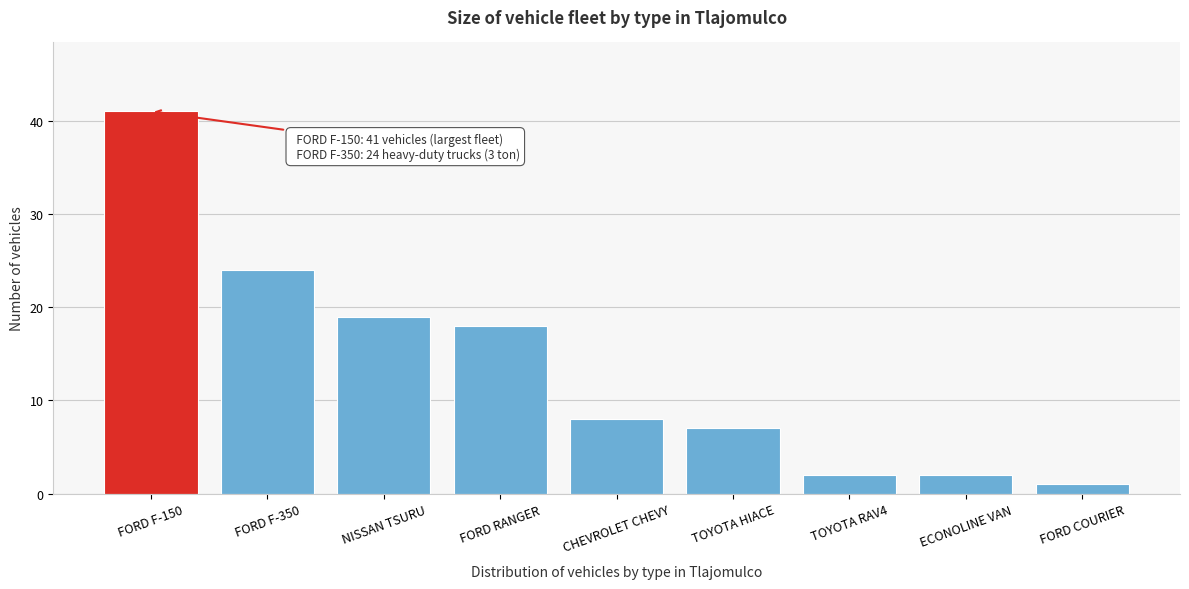

Reading right to left, extract all data points from this chart.

1	2	2	7	8	18	19	24	41